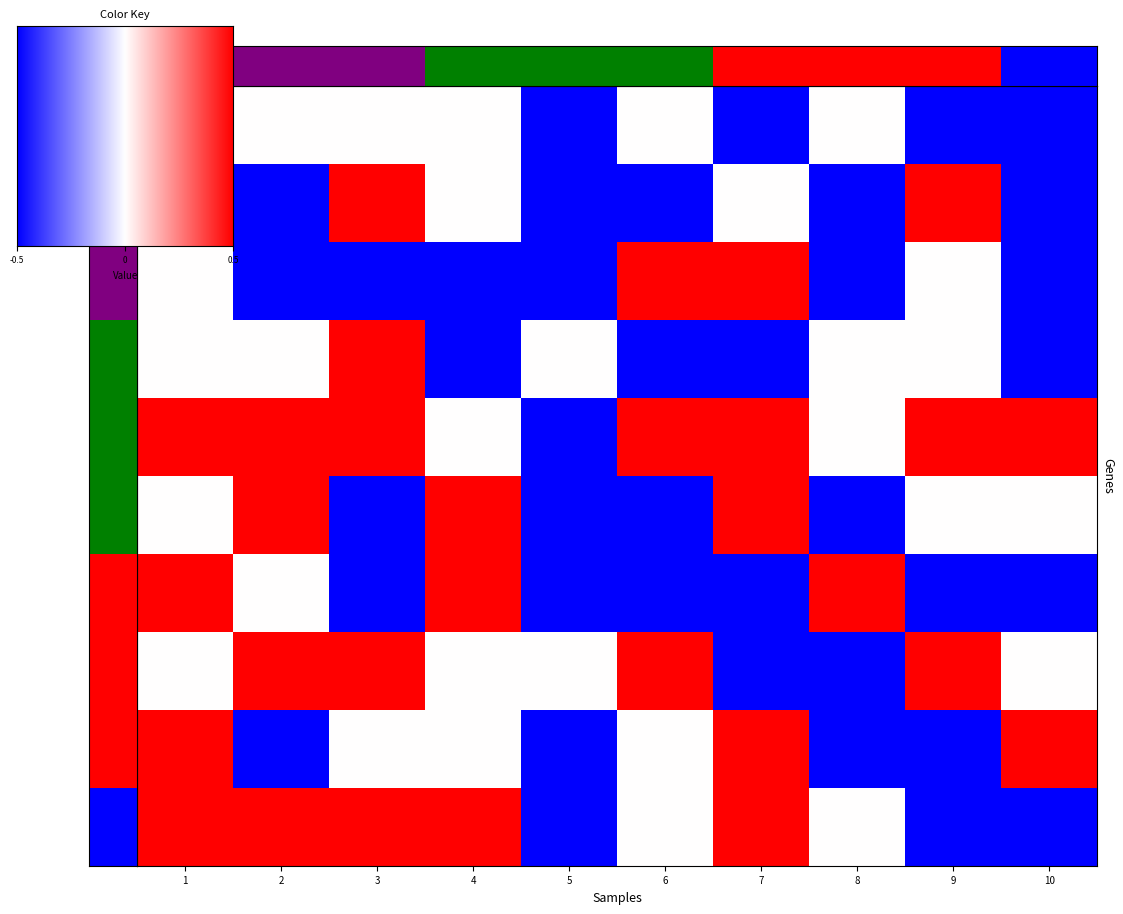

The value of Stukopin Andrey at 8 is -0.5. True or false?

True